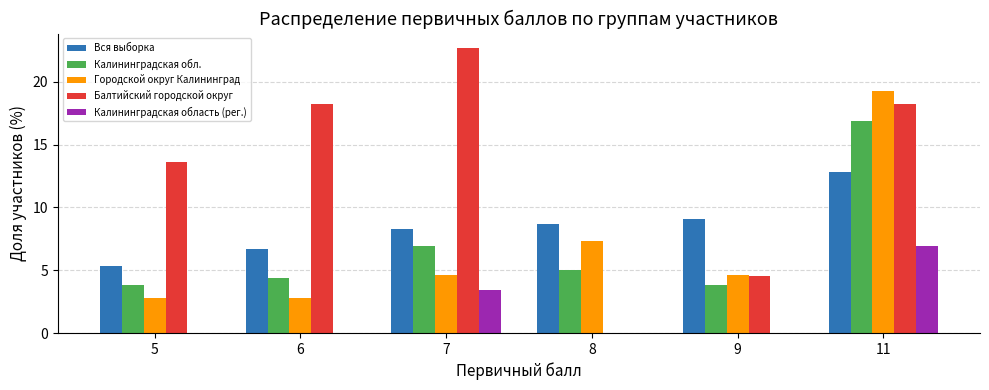

Reading right to left, extract all data points from this chart.

Вся выборка: 11=12.8	9=9.1	8=8.7	7=8.3	6=6.7	5=5.3
Калининградская обл.: 11=16.9	9=3.8	8=5.0	7=6.9	6=4.4	5=3.8
Городской округ Калининград: 11=19.3	9=4.6	8=7.3	7=4.6	6=2.8	5=2.8
Балтийский городской округ: 11=18.2	9=4.5	8=0.0	7=22.7	6=18.2	5=13.6
Калининградская область (рег.): 11=6.9	9=0.0	8=0.0	7=3.4	6=0.0	5=0.0